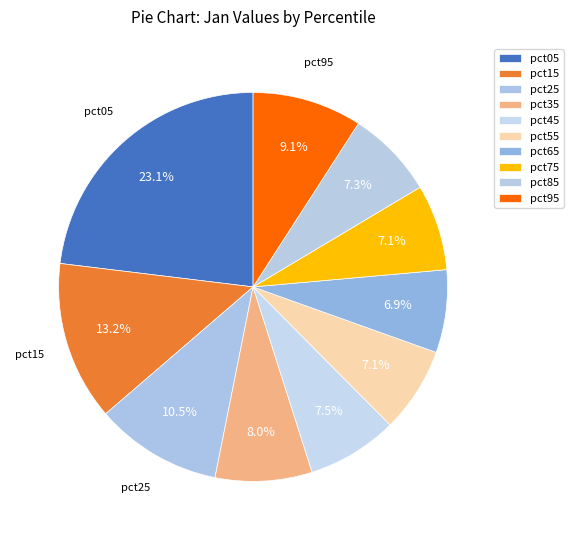

Which category has the biggest portion of the pie?

pct05